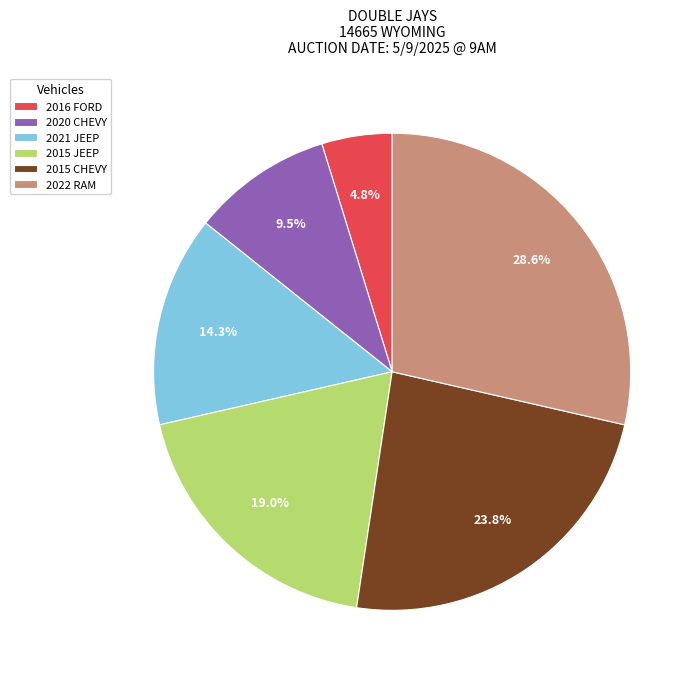

The 2020 CHEVY slice represents 21% of the pie. True or false?

False